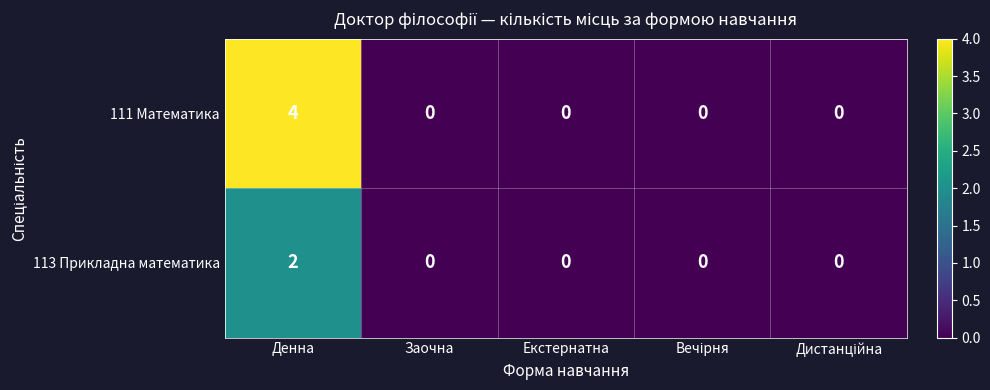

Reading left to right, what are all the values shown in this chart?

111 Математика: 4	0	0	0	0
113 Прикладна математика: 2	0	0	0	0